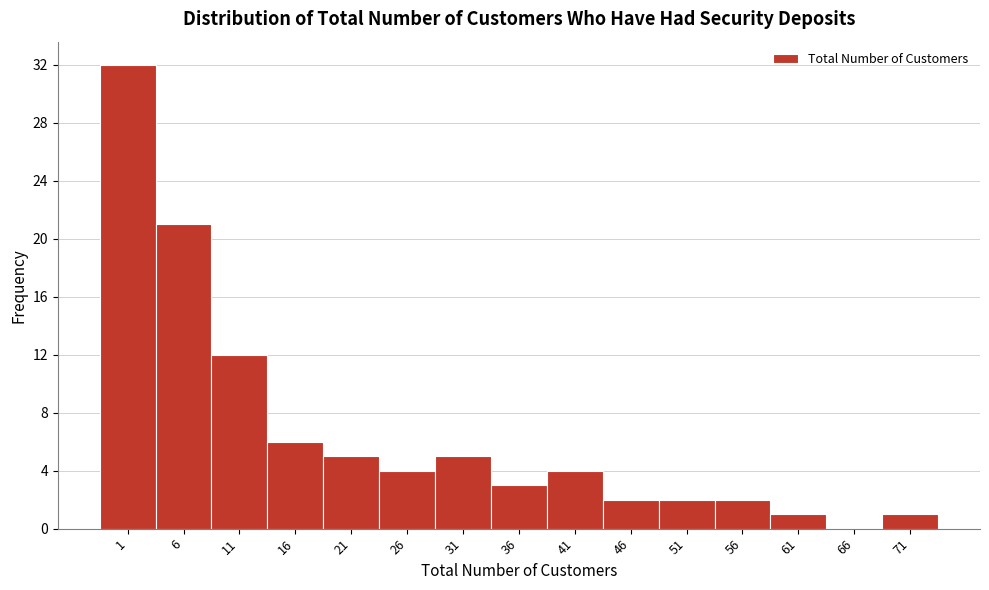

Reading left to right, extract all data points from this chart.

1=32	6=21	11=12	16=6	21=5	26=4	31=5	36=3	41=4	46=2	51=2	56=2	61=1	66=0	71=1